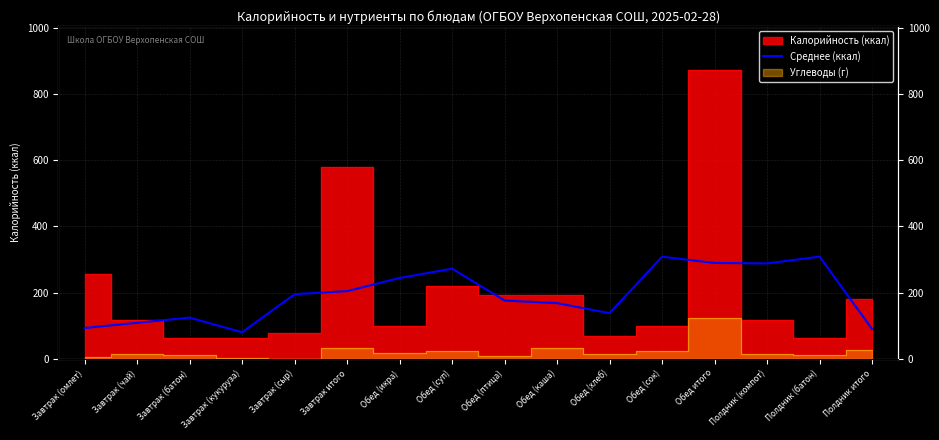

At which category does the chart reach its minimum across all series?

Завтрак (кукуруза)